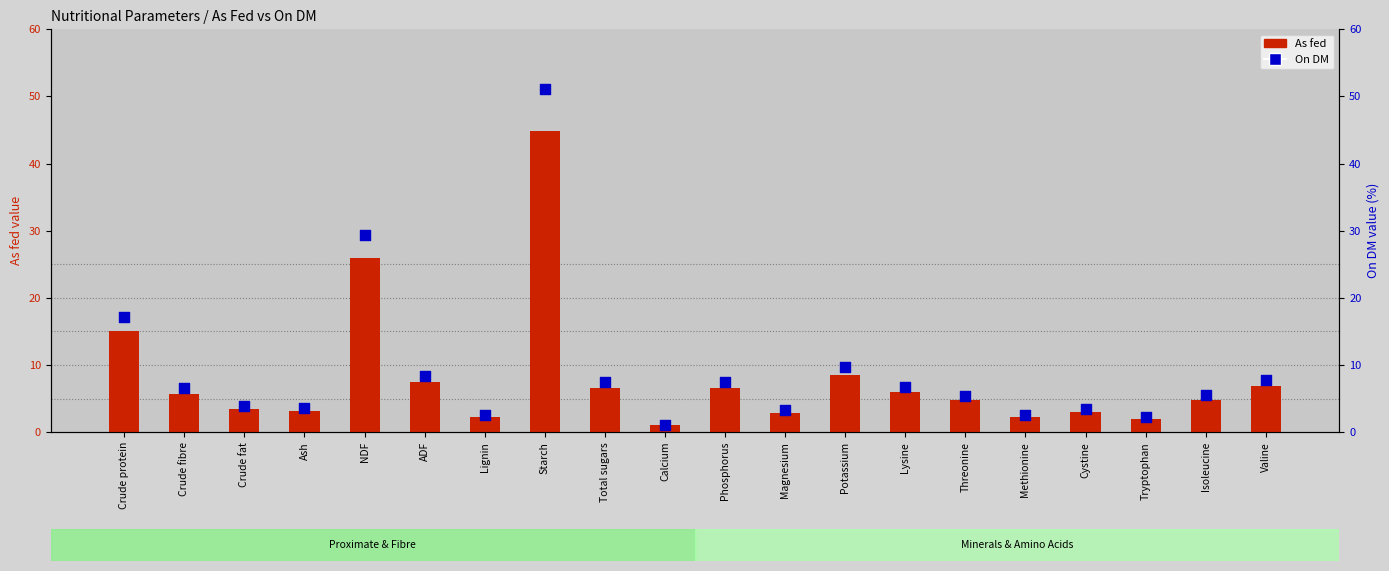

Which series reaches the minimum Y coordinate?

As fed